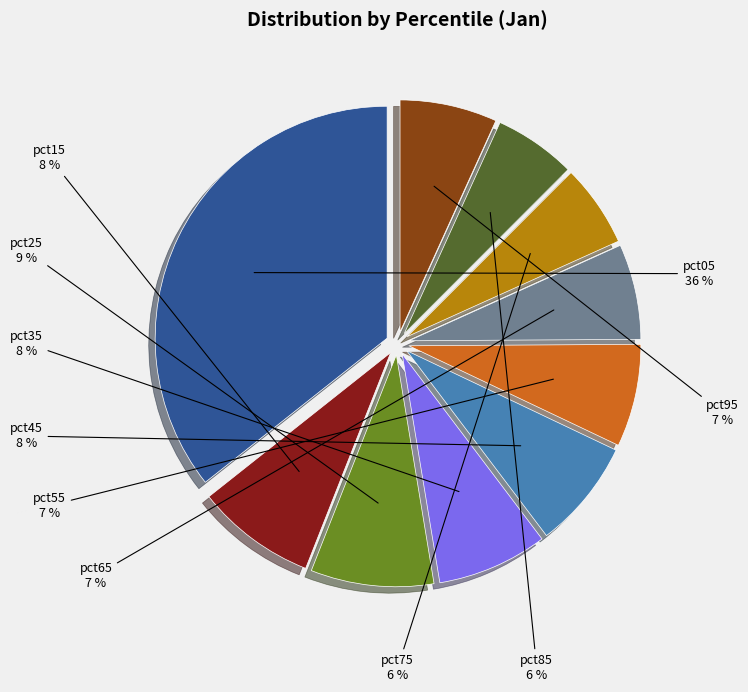

To the nearest percent, what is the combined percentage of pct15 and pct25?

17%